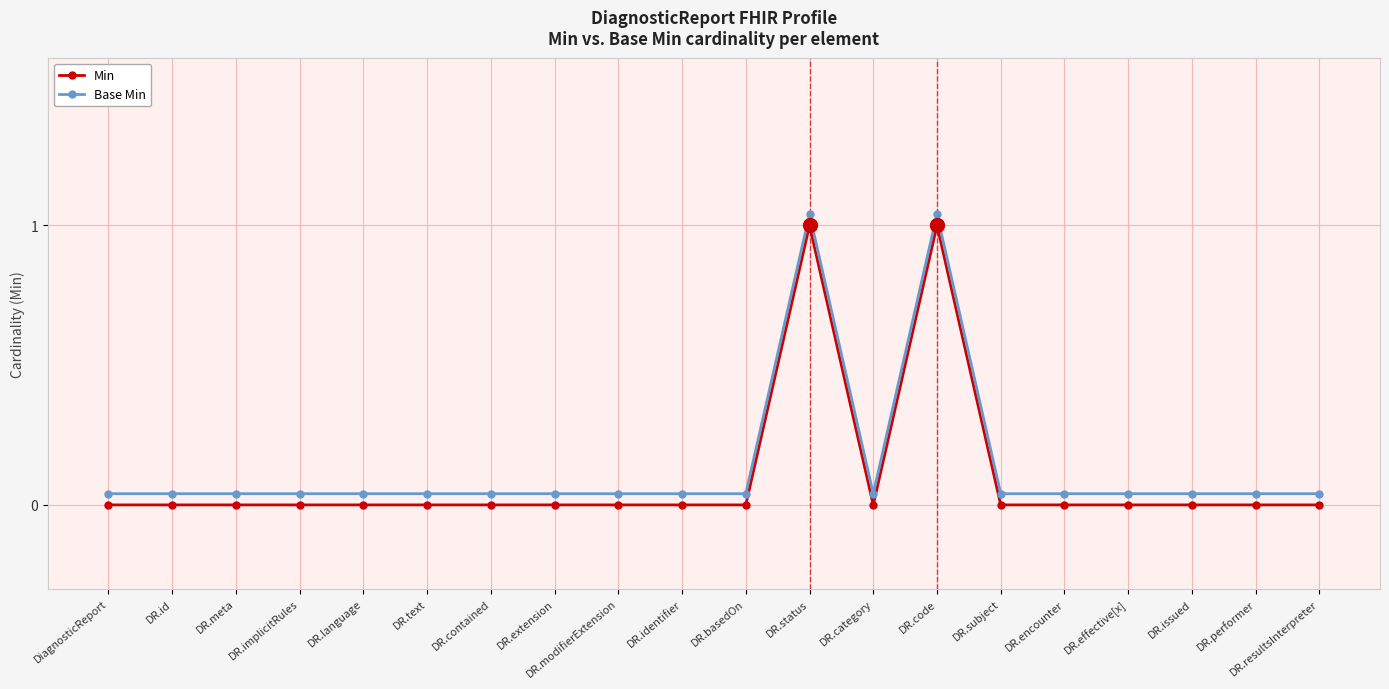

Which series has the largest total across all categories?

Base Min